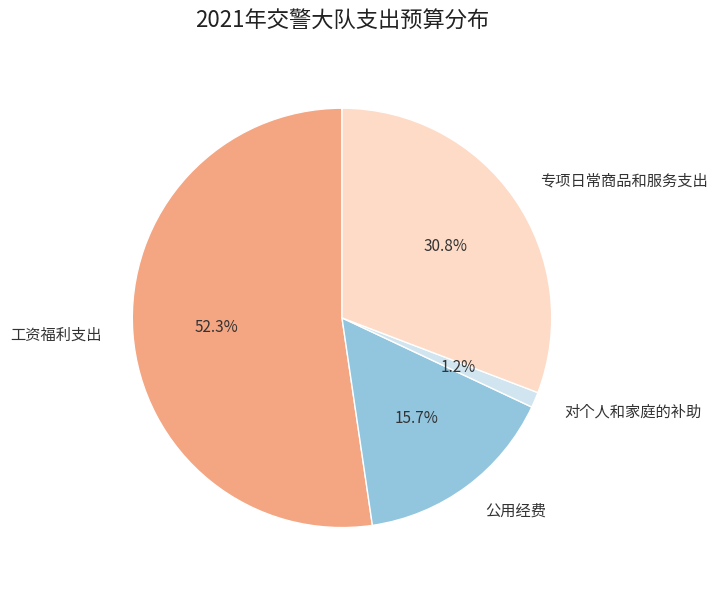

Between 对个人和家庭的补助 and 公用经费, which is larger?

公用经费